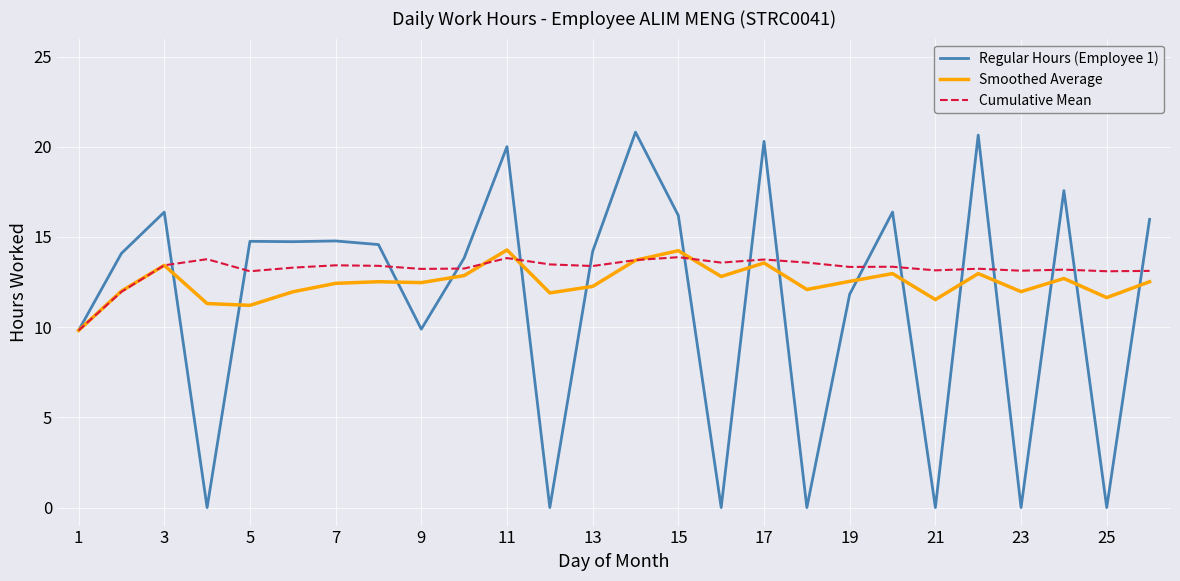

What is the minimum value for Cumulative Mean?

9.8